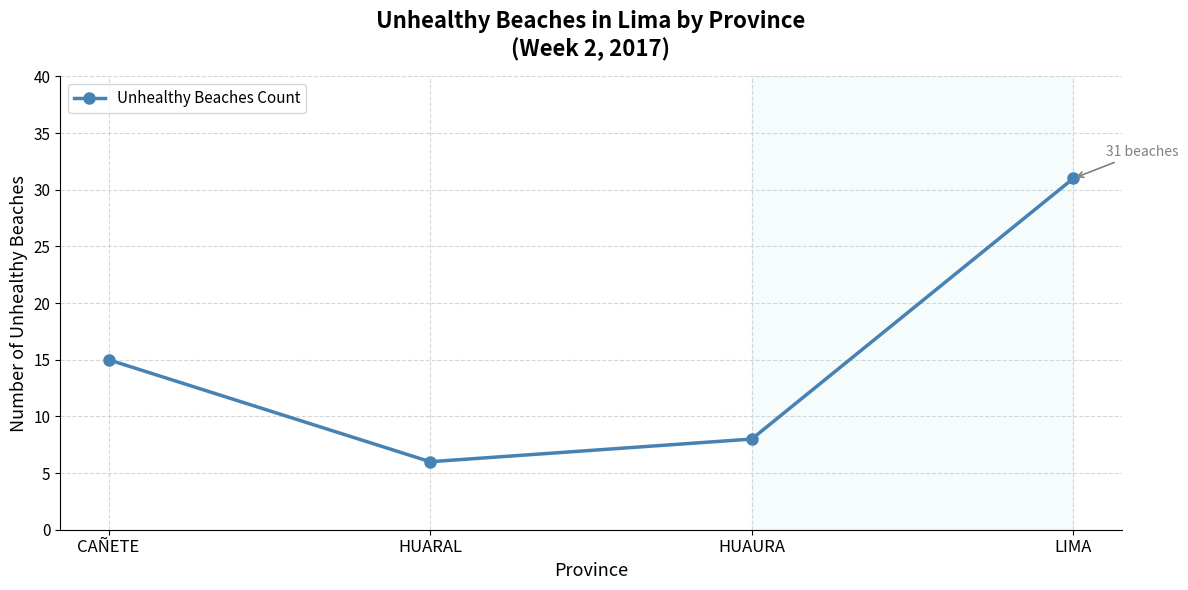

Does the chart have visible grid lines?

Yes